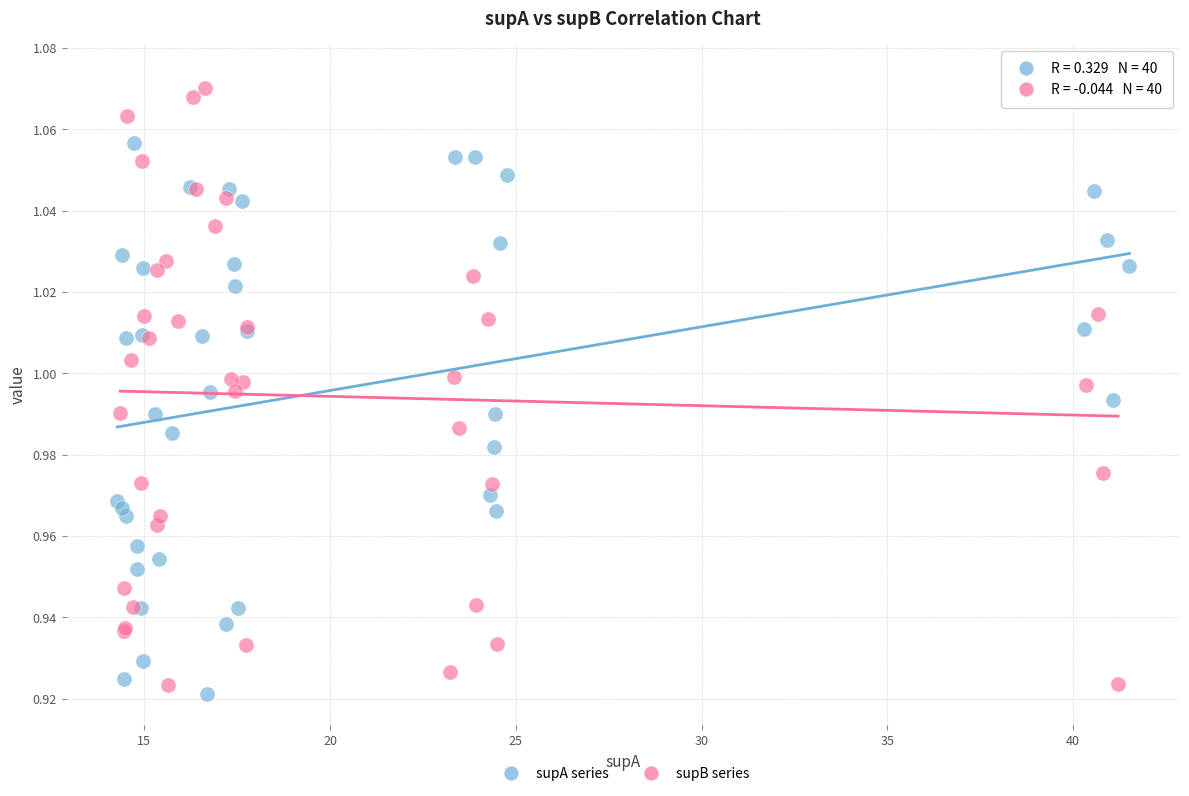

What are all the series names shown in the legend?

supA series, supB series